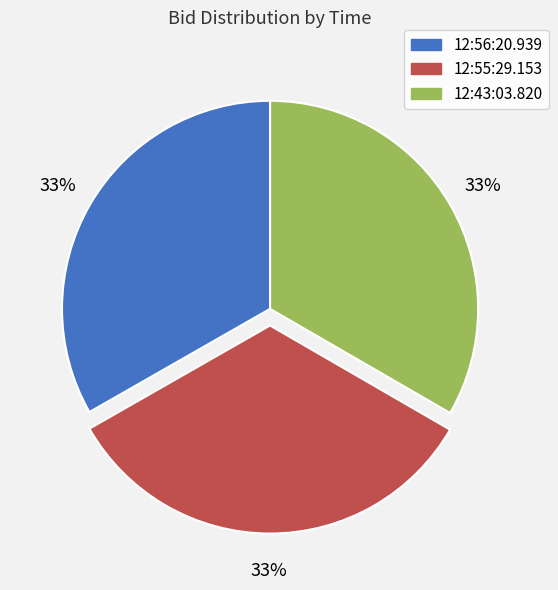

To the nearest percent, what percentage of the pie is 12:43:03.820?

33%